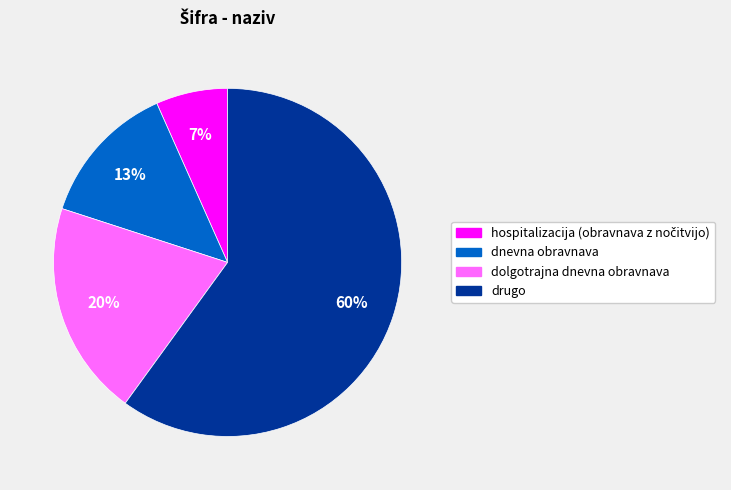

Is it true that dnevna obravnava is 13% of the pie?

True